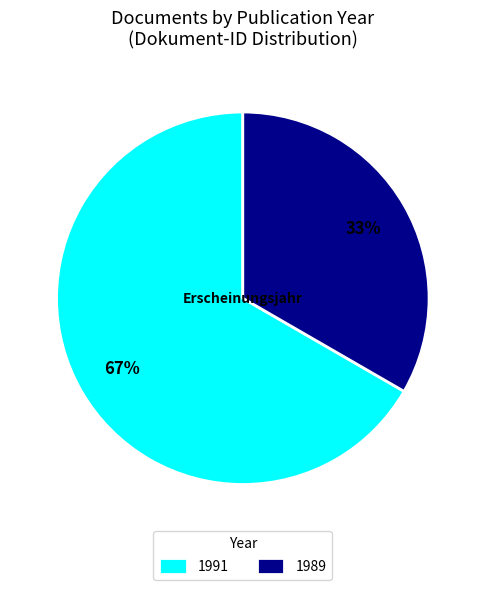

To the nearest percent, what portion does 1991 represent?

67%